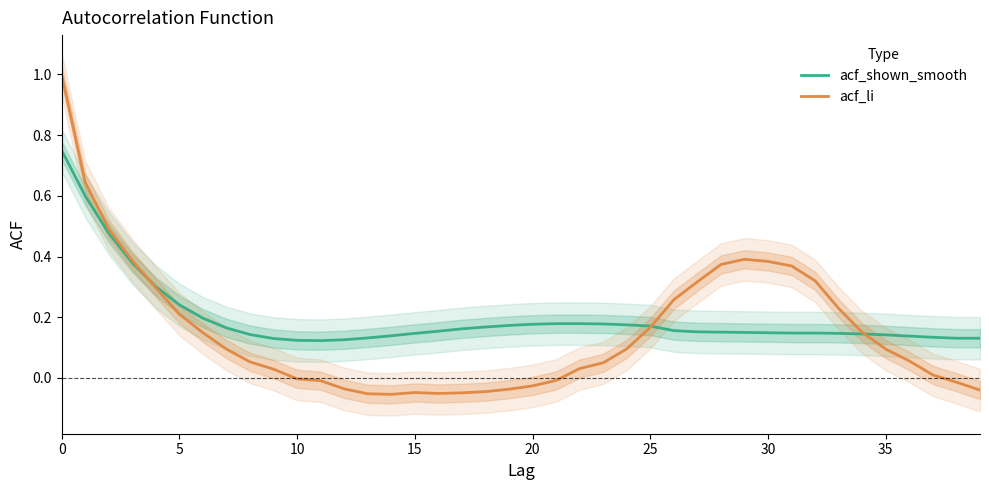

True or false: acf_shown_smooth and acf_li cross at least once.

True